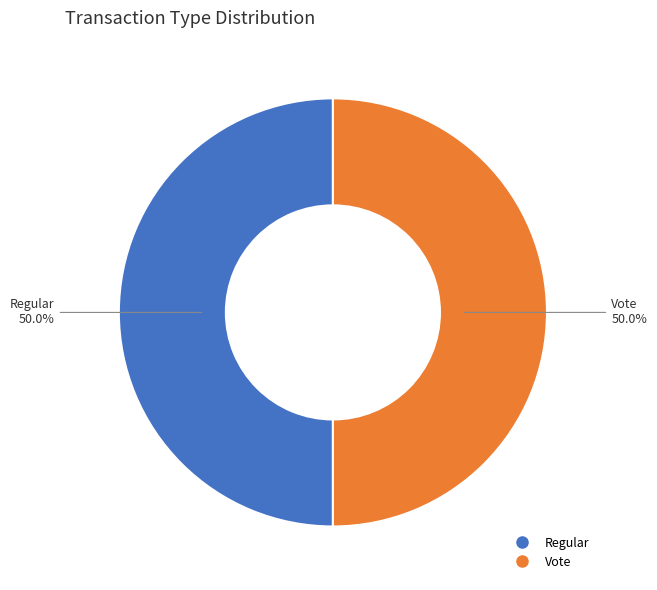

What percentage do Vote and Regular together represent?

100.0%